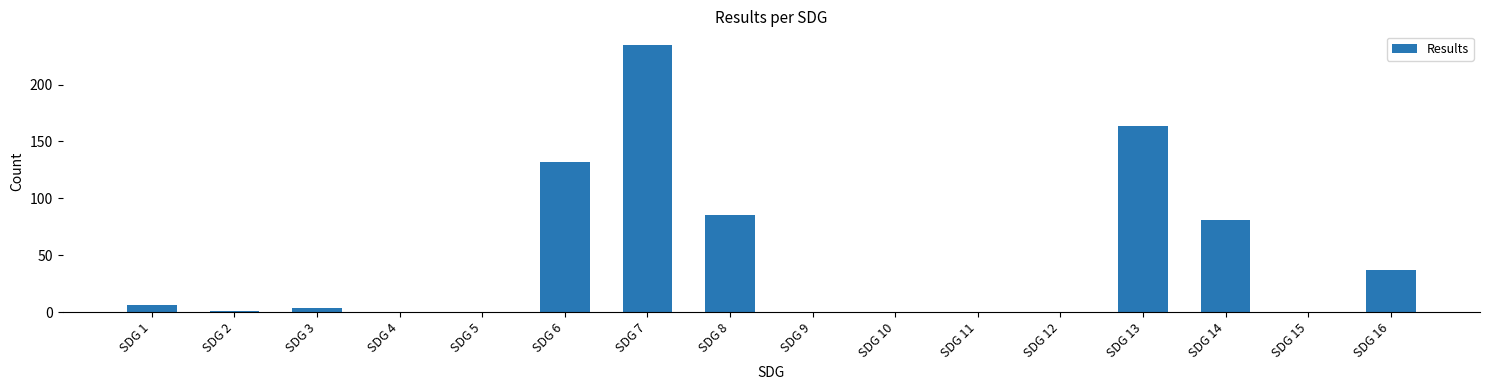

Between SDG 8 and SDG 7, which is larger?

SDG 7